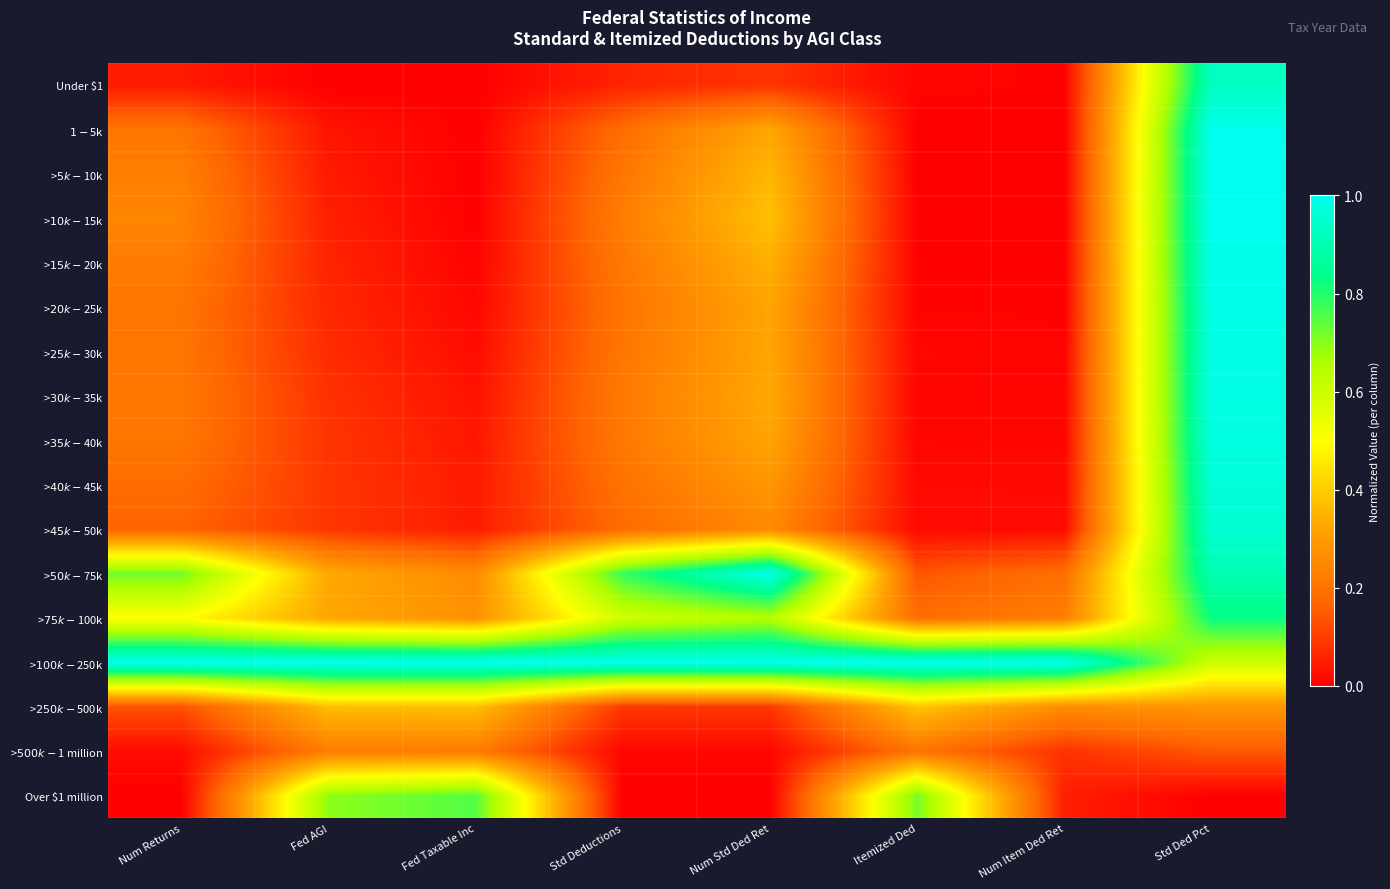

Which category has the lowest value across all series?

Fed AGI